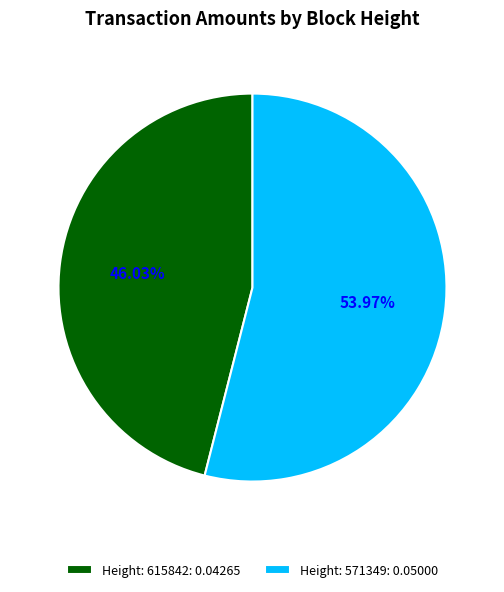

Rank the categories by value from highest to lowest.

Height: 571349, Height: 615842